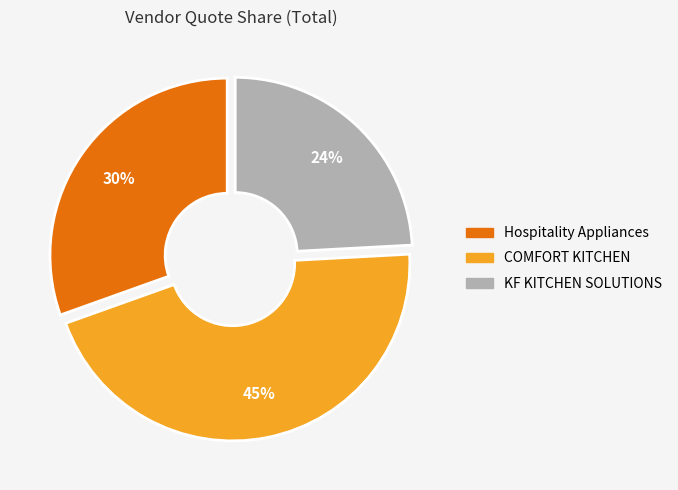

Which has a higher value, Hospitality Appliances or COMFORT KITCHEN?

COMFORT KITCHEN